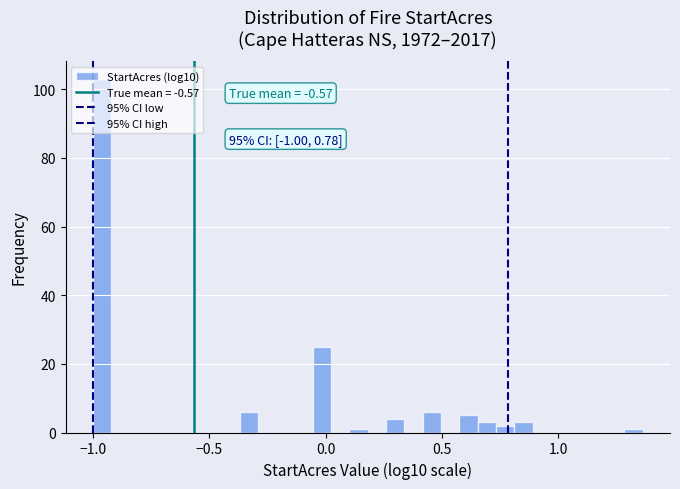

Around what value on the x-axis is the tallest bar? Give the approximate position of its centre, as read against the axis.

-0.95